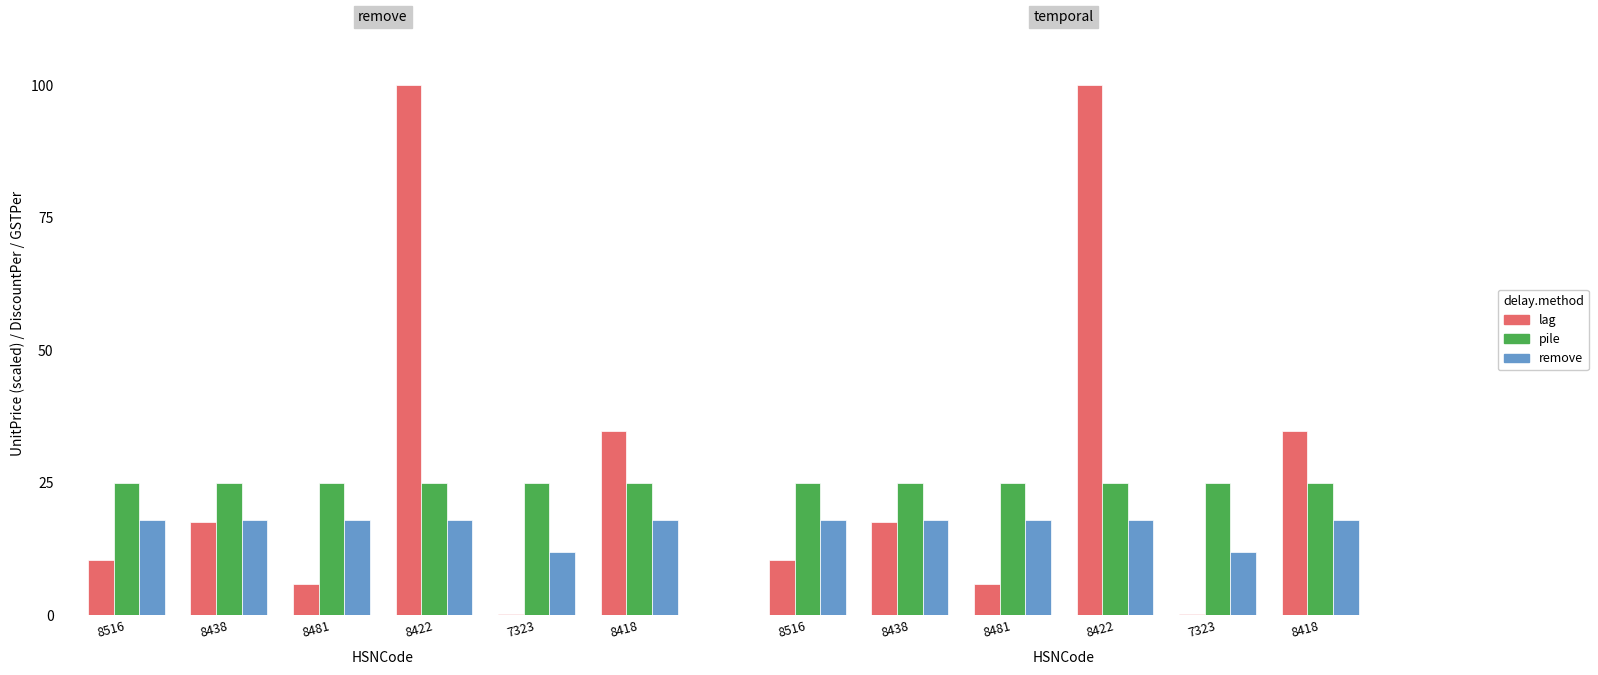

What is the average value of the remove series?

17.0